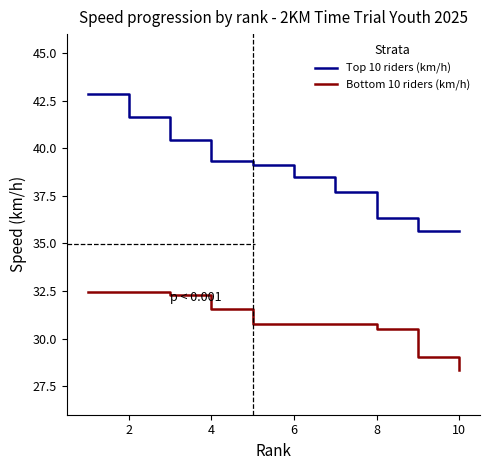

Does the chart have visible grid lines?

No